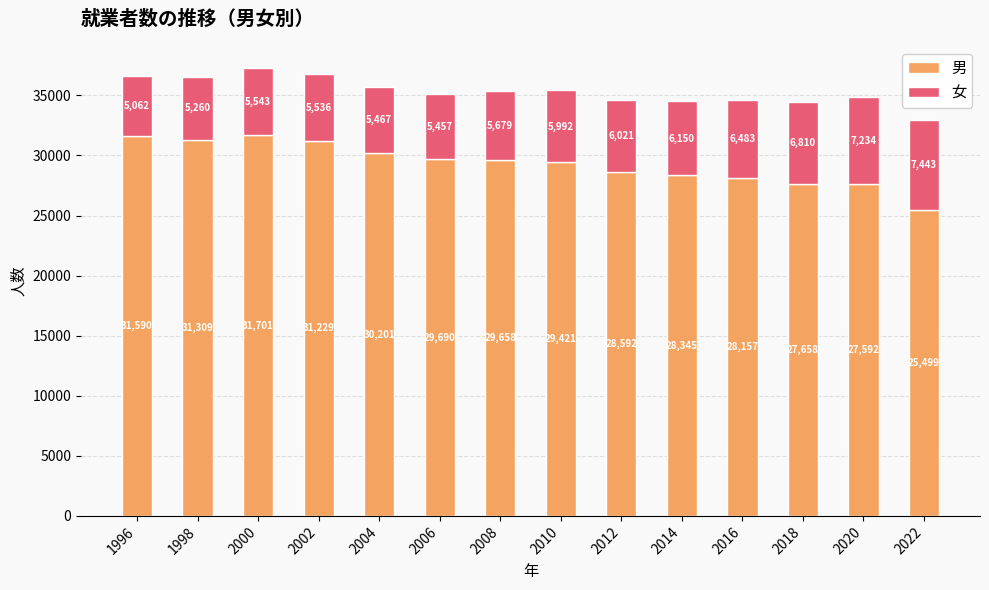

Reading right to left, what are the values for 男?

2022=25499	2020=27592	2018=27658	2016=28157	2014=28345	2012=28592	2010=29421	2008=29658	2006=29690	2004=30201	2002=31229	2000=31701	1998=31309	1996=31590